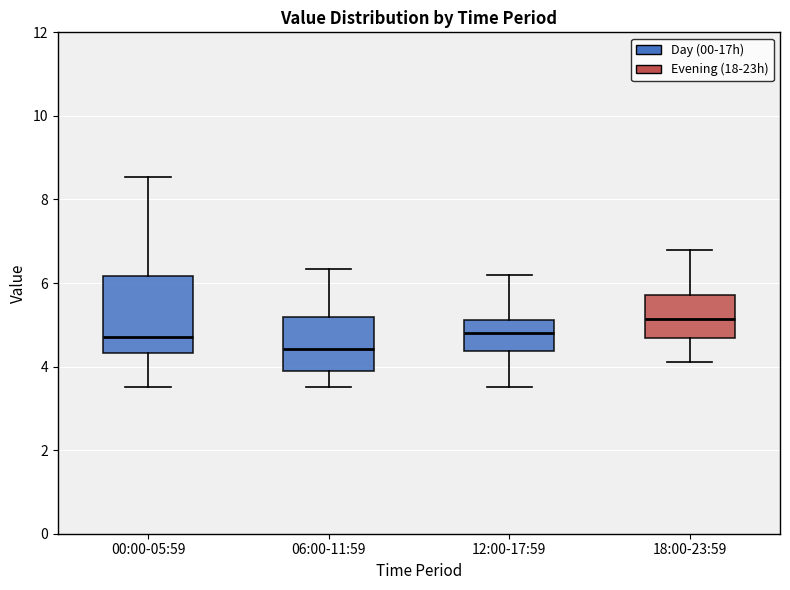

Reading left to right, transcribe this box plot: for each box, give where its median line is, the range the box spans, and where its two whiskers end, as read against the y-axis. The values are not printed on the chart, so give them approximately, as read against the axis.

00:00-05:59: median 4.8, box 4.4 to 6.2, whiskers 3.6 to 8.6
06:00-11:59: median 4.4, box 4.0 to 5.2, whiskers 3.6 to 6.4
12:00-17:59: median 4.8, box 4.4 to 5.2, whiskers 3.6 to 6.2
18:00-23:59: median 5.2, box 4.6 to 5.8, whiskers 4.2 to 6.8